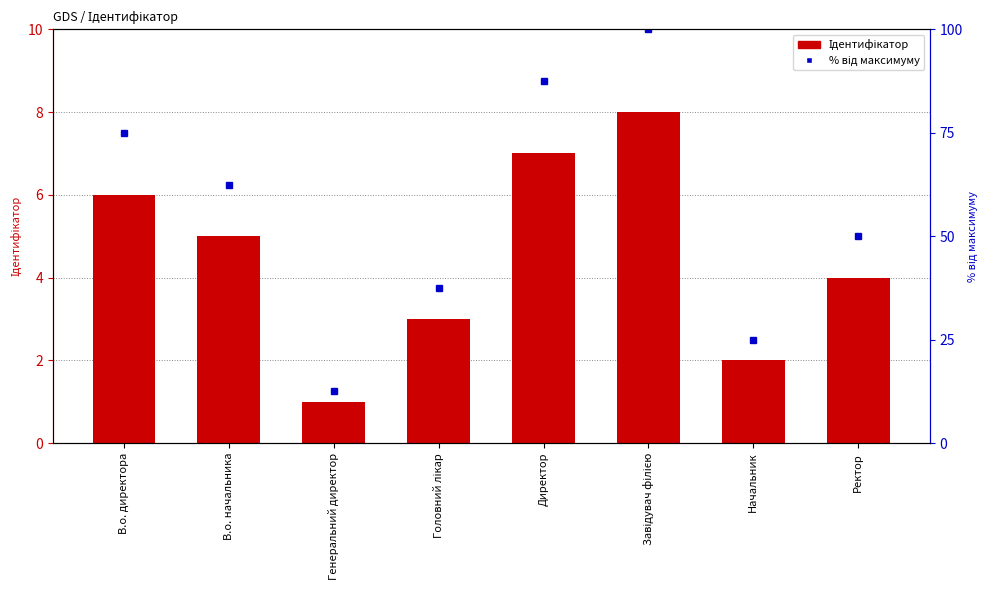

Which series has the widest spread of values?

% від максимуму